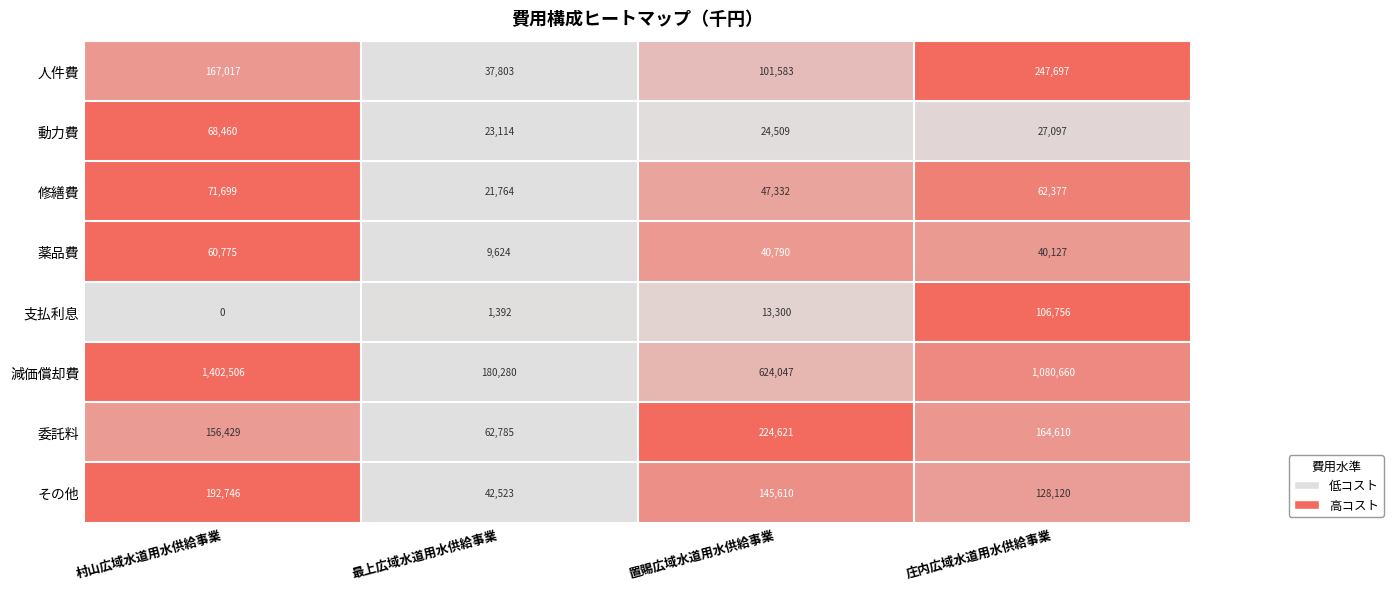

Rank the series by their maximum value, from lowest to highest.

薬品費, 動力費, 修繕費, 支払利息, その他, 委託料, 人件費, 減価償却費